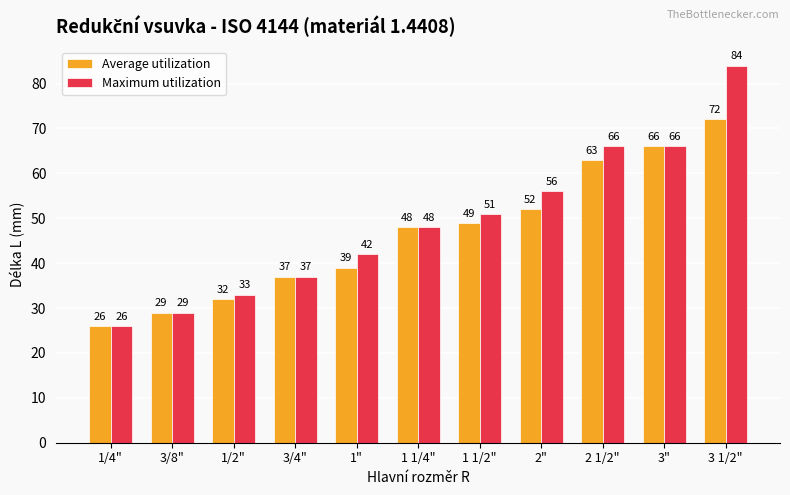

What is the label of the 11th bar from the right?

1/4"